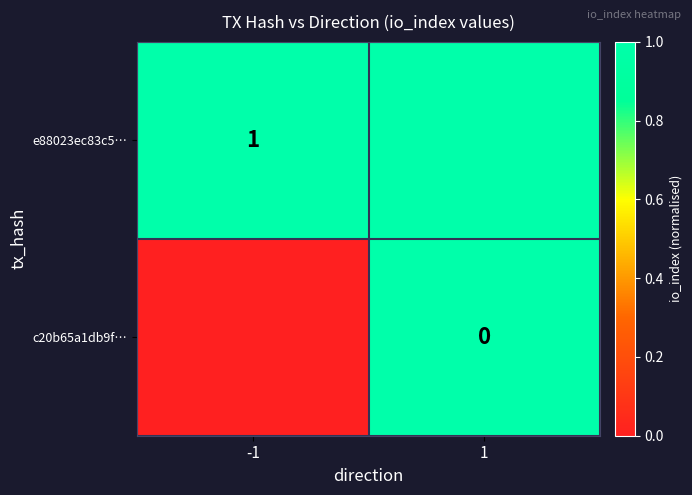

True or false: e88023ec83c5… has a value of 1 at -1.

True